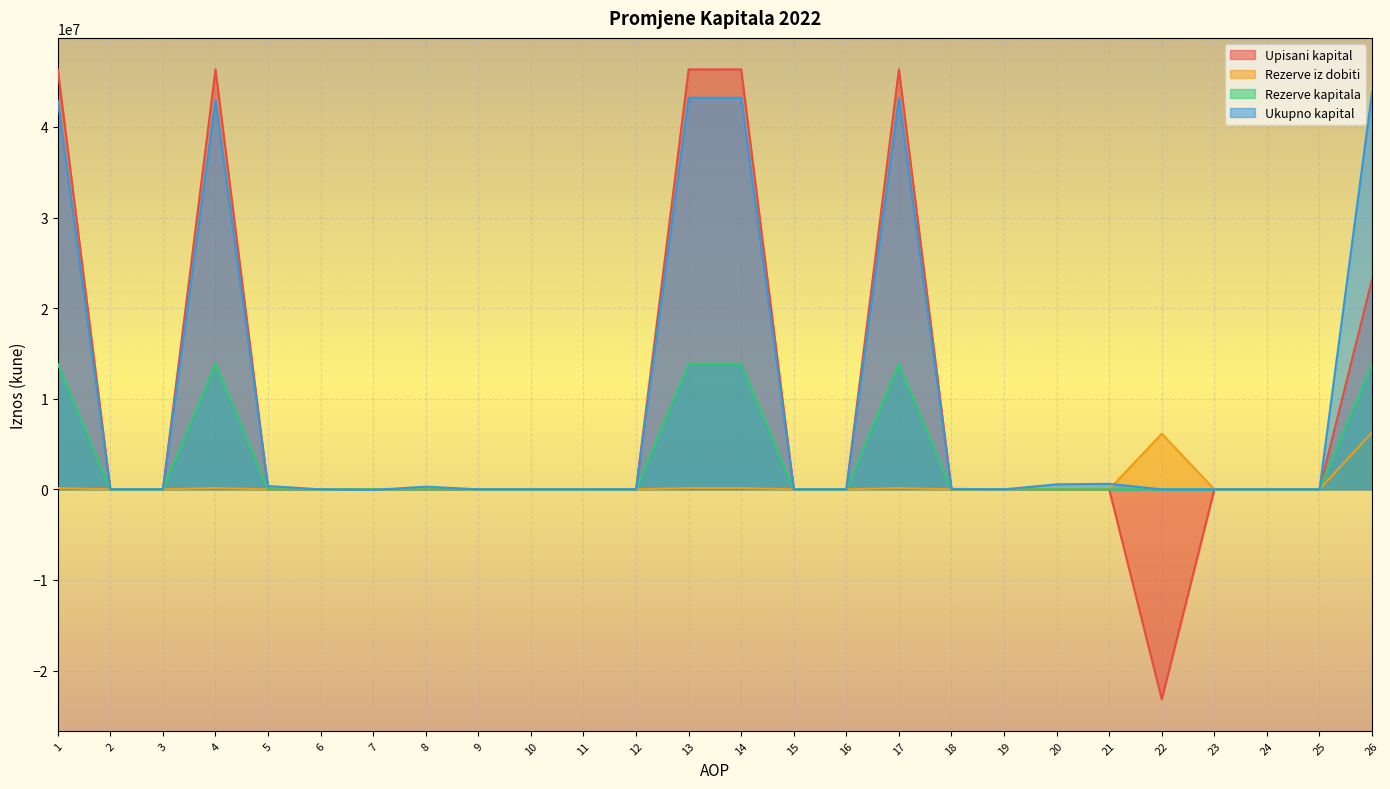

At which label does Upisani kapital reach its minimum?

22